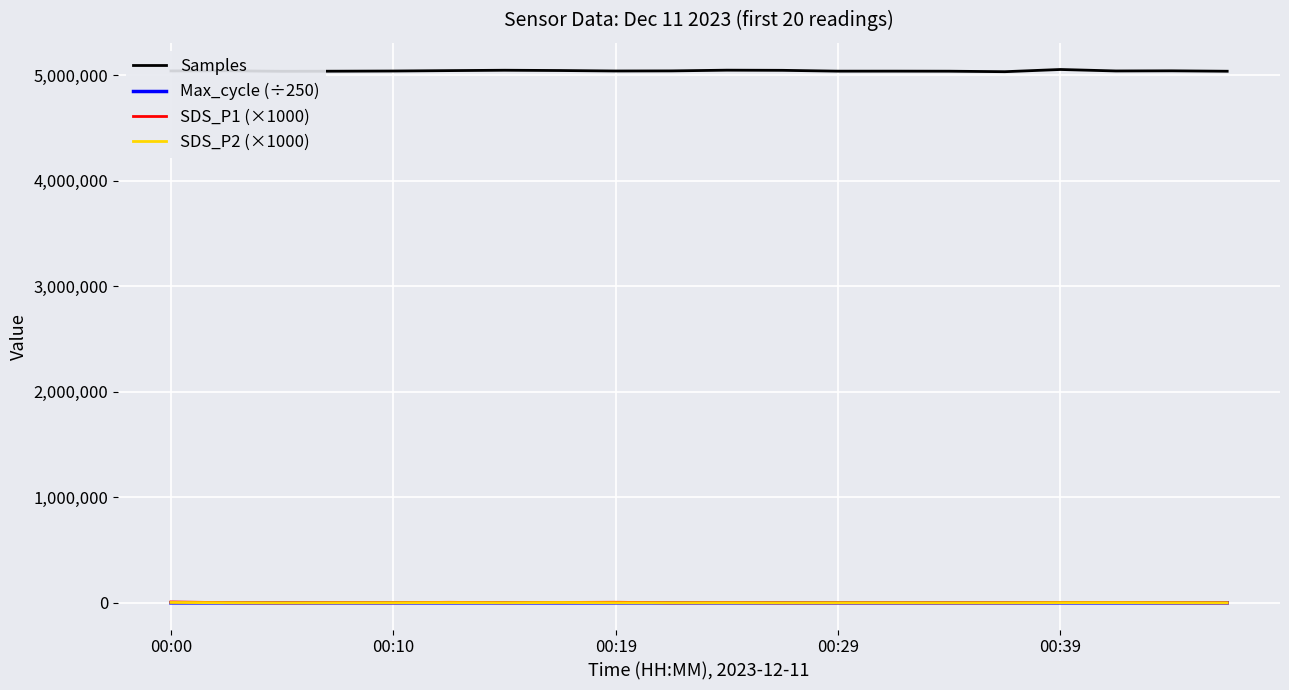

What is the greatest value displayed?

5053356.0